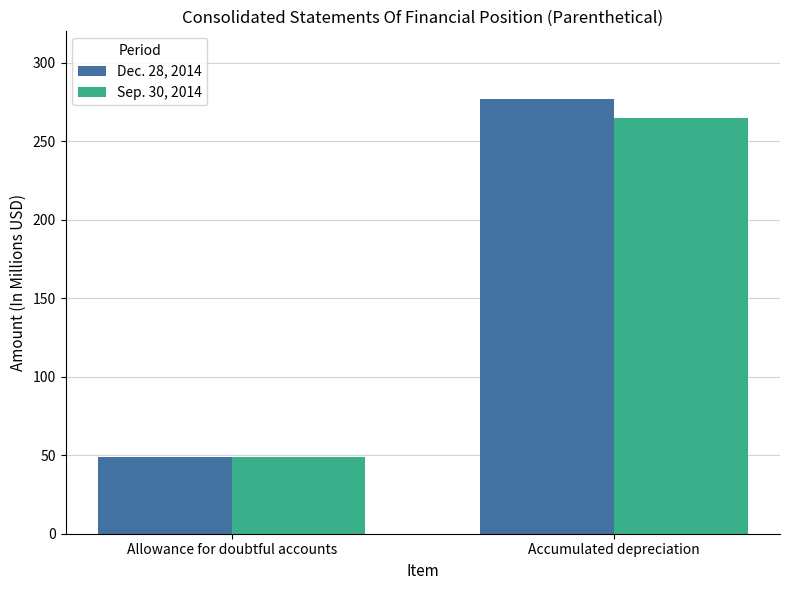

True or false: Sep. 30, 2014 has a value of 56.5 at Accumulated depreciation.

False